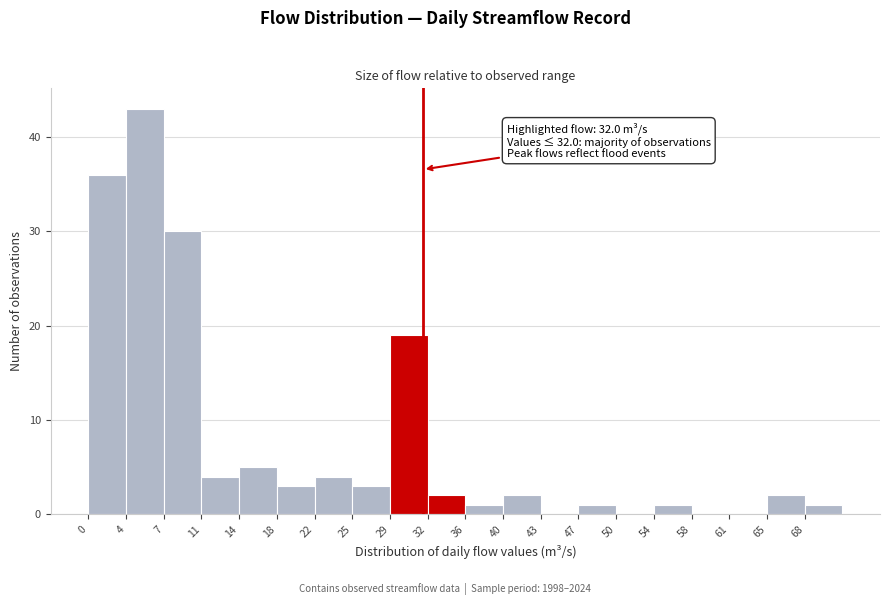

Which range on the x-axis has the tallest bar?

3.5 to 7.5